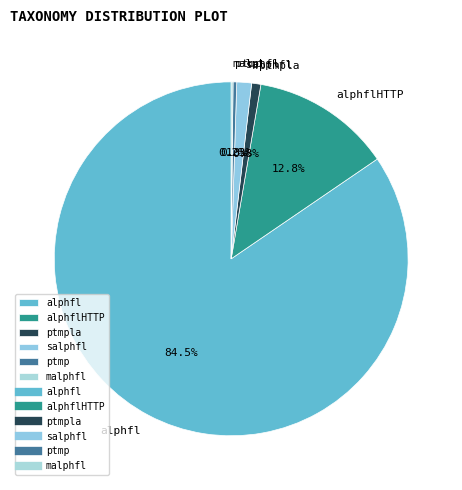

Which category has the biggest portion of the pie?

alphfl